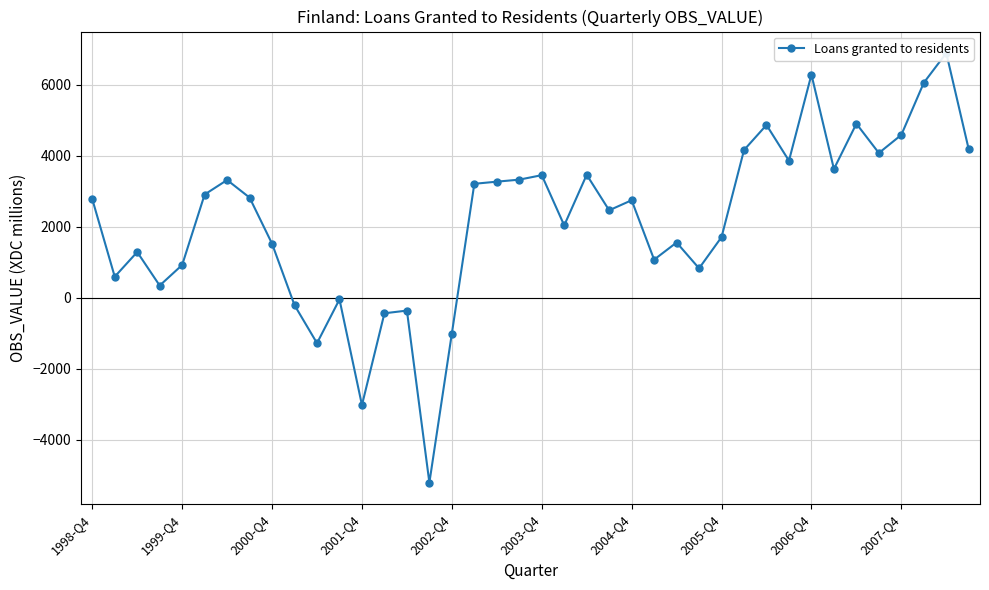

Is it true that the value at 23 is 2469?

True